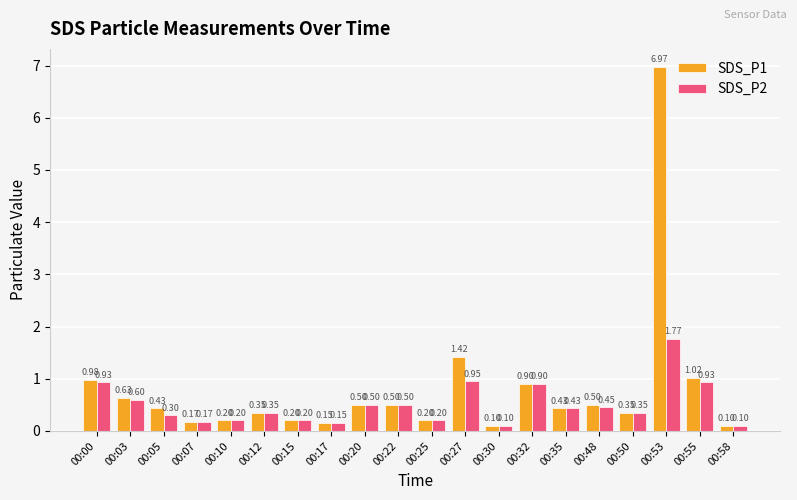

Is the value of SDS_P2 at 00:48 greater than the value of SDS_P1 at 00:10?

Yes